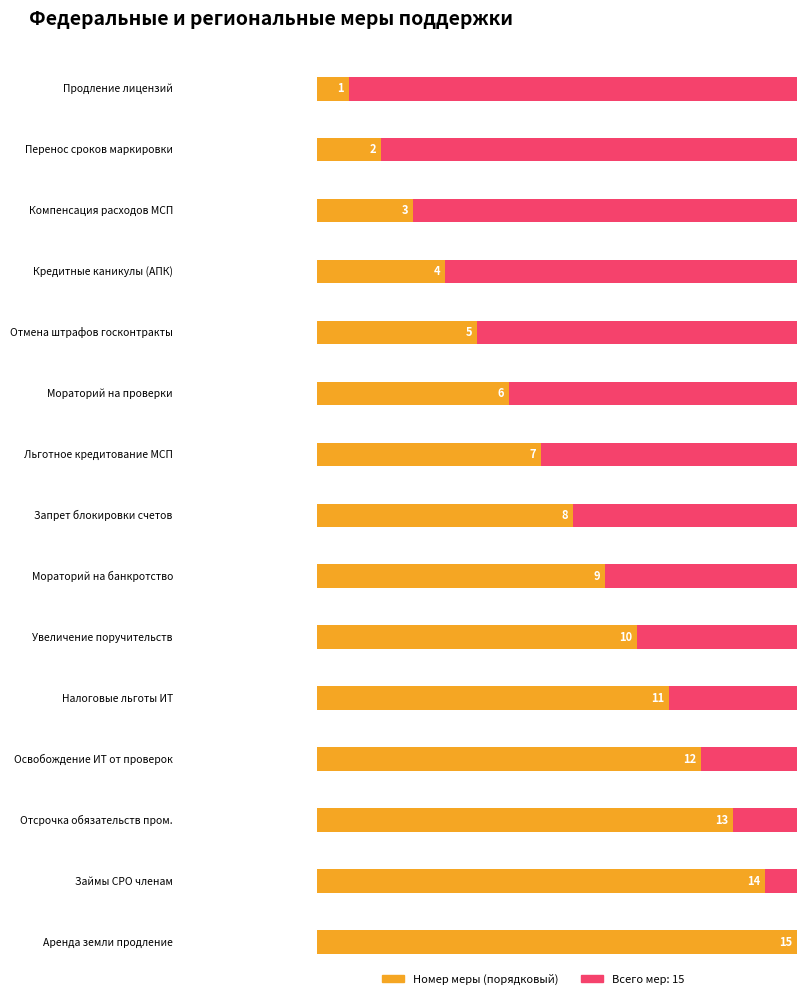

What is the smallest value displayed?

1